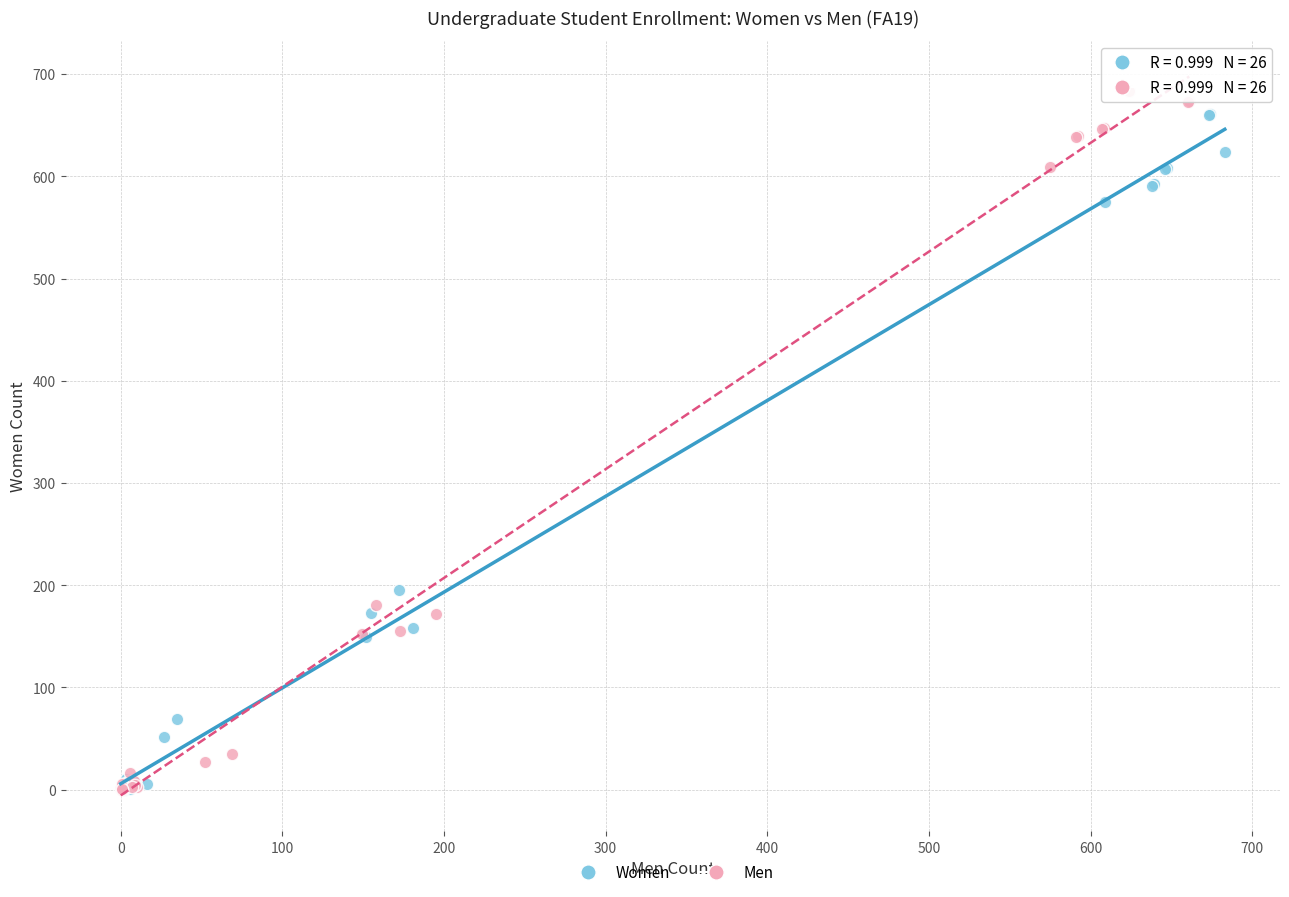

Which series has the largest Y range (max minus min)?

Men